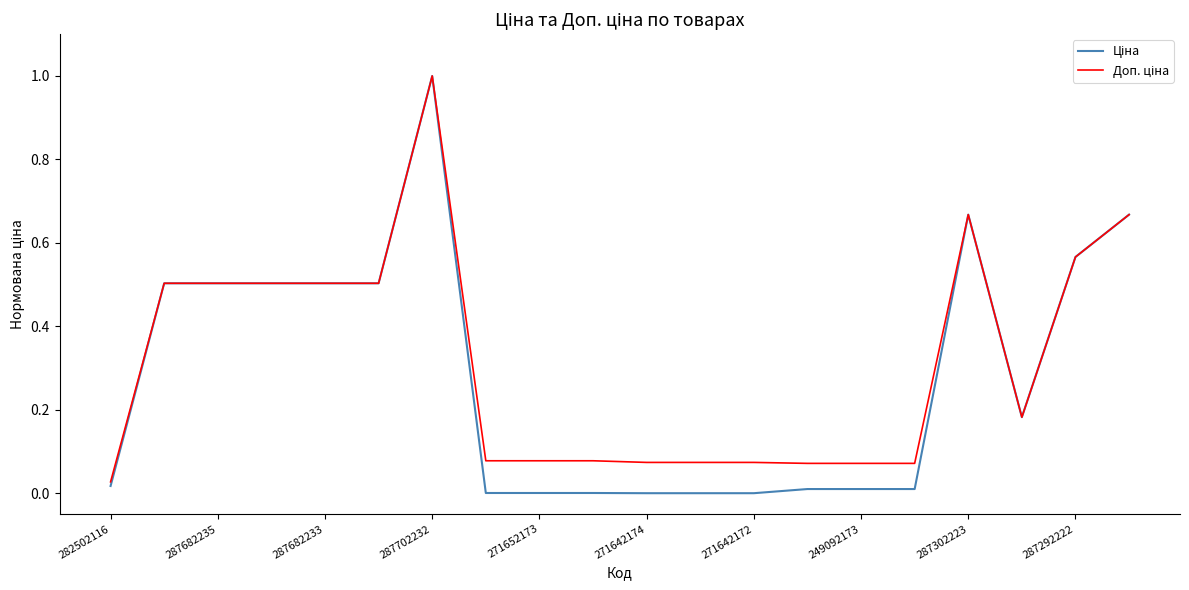

Count the number of data series in this chart.

2